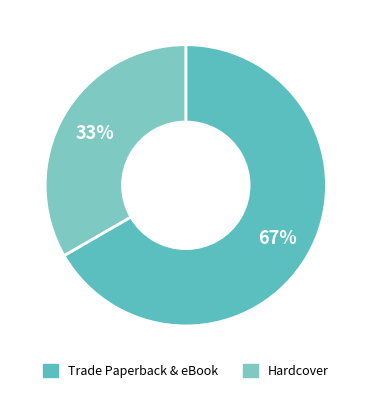

Count the number of slices in the pie.

2